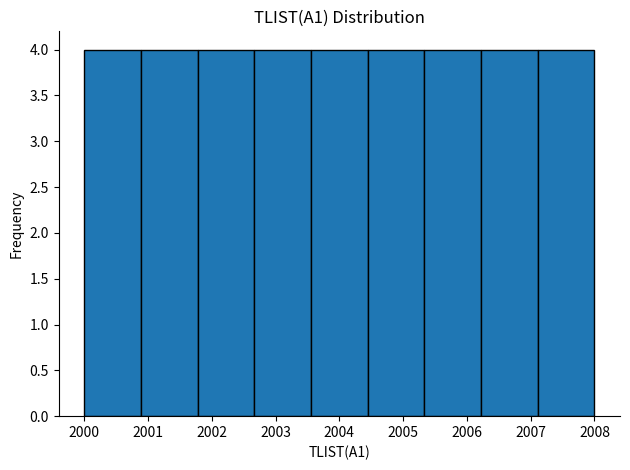

Reading left to right, transcribe this chart: for each bar, give the range it covers on the x-axis and its height. Neither the bar edges nor the heights are printed on the chart, so give them approximately, as read against the axes.

2000.0 to 2000.9: 4
2000.9 to 2001.8: 4
2001.8 to 2002.7: 4
2002.7 to 2003.6: 4
2003.6 to 2004.4: 4
2004.4 to 2005.3: 4
2005.3 to 2006.2: 4
2006.2 to 2007.1: 4
2007.1 to 2008.0: 4